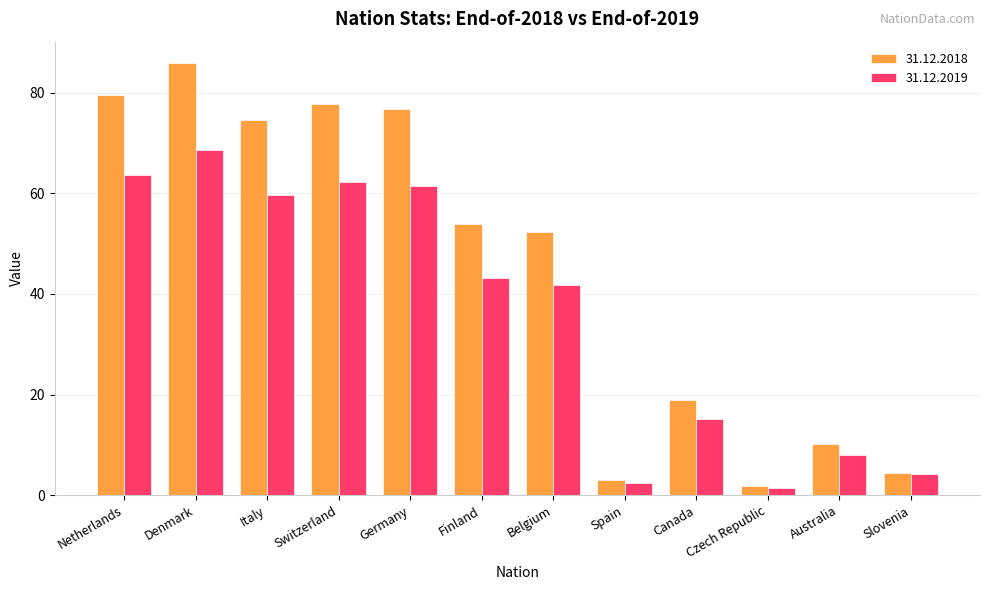

List the labels in order of 31.12.2018 value, smallest first.

Czech Republic, Spain, Slovenia, Australia, Canada, Belgium, Finland, Italy, Germany, Switzerland, Netherlands, Denmark